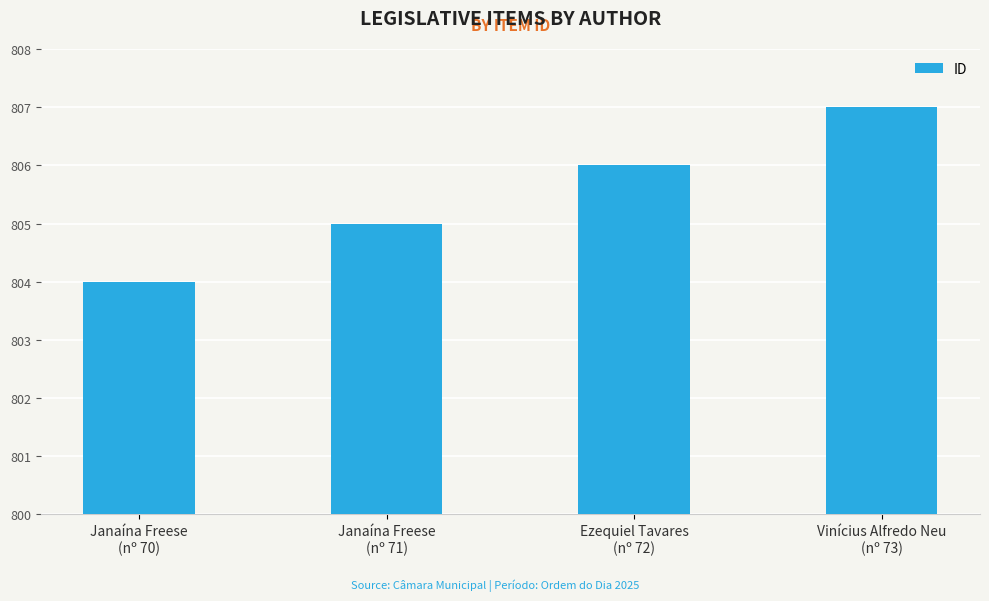

The chart shows a value of 1200 at Ezequiel Tavares
(nº 72). True or false?

False